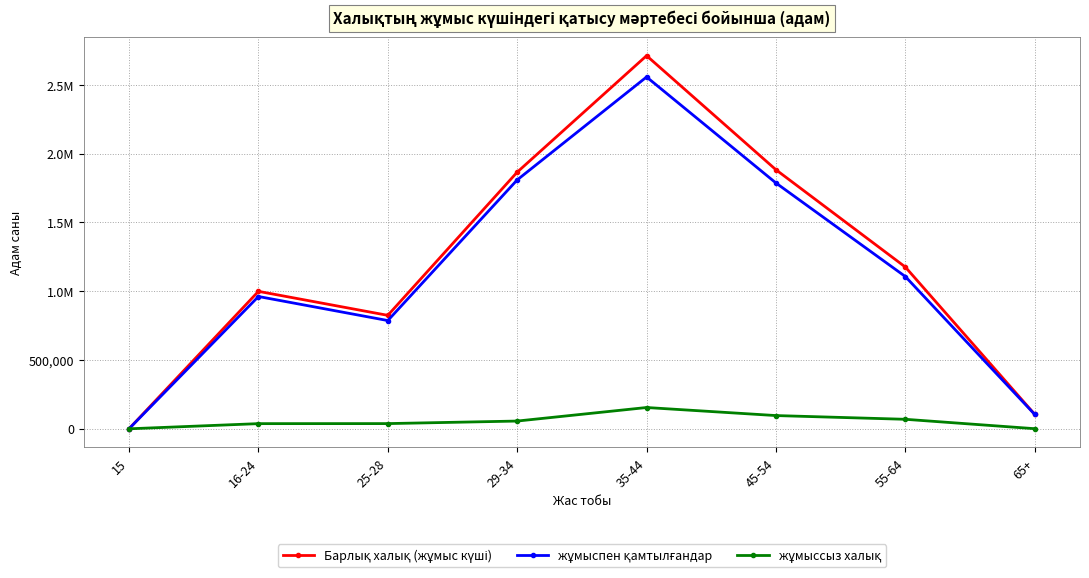

Rank the categories by жұмыспен қамтылғандар value from highest to lowest.

35-44, 29-34, 45-54, 55-64, 16-24, 25-28, 65+, 15